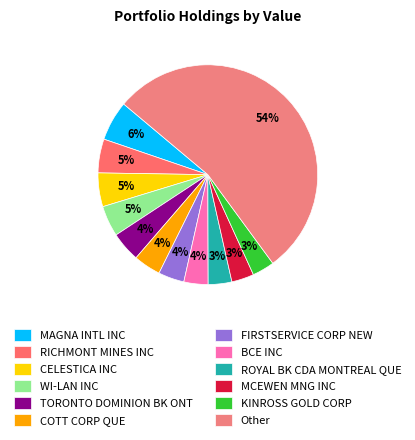

How many slices are in this pie chart?

12